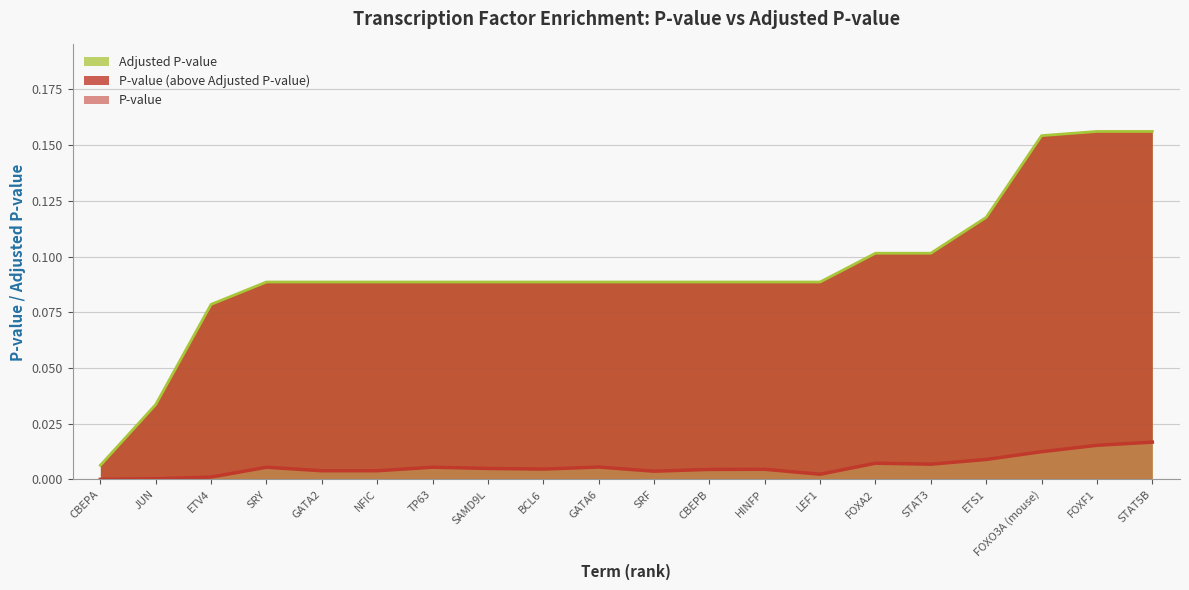

At which label is Adjusted P-value closest to 0?

CBEPA